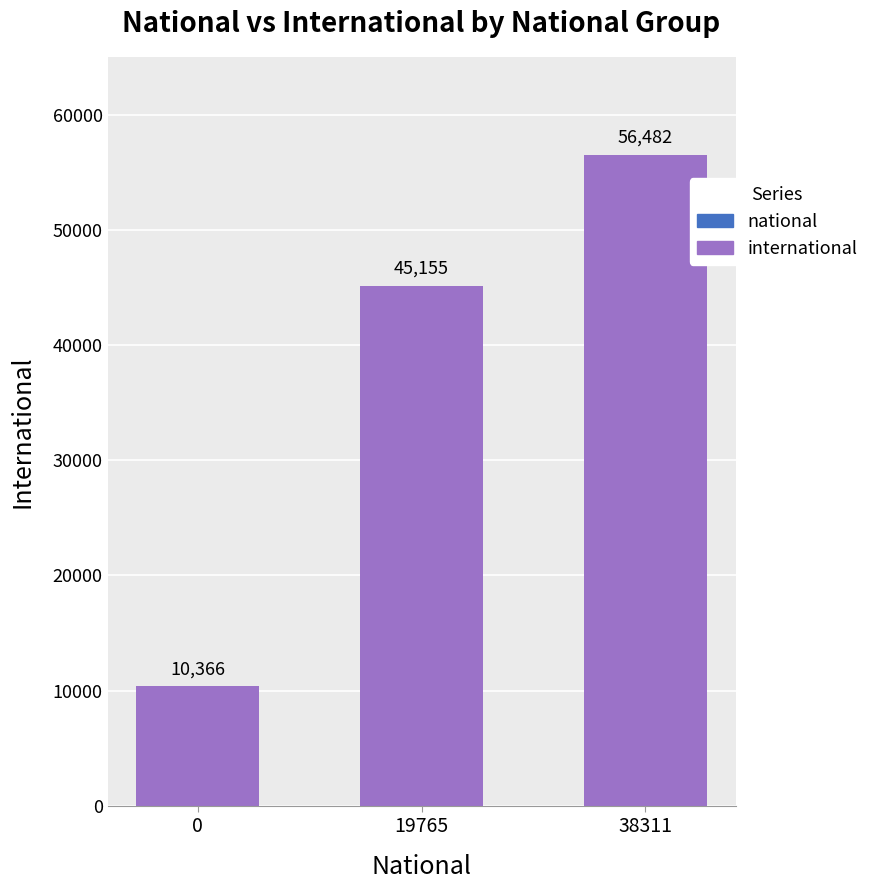

The value at 38311 is 76706. True or false?

False